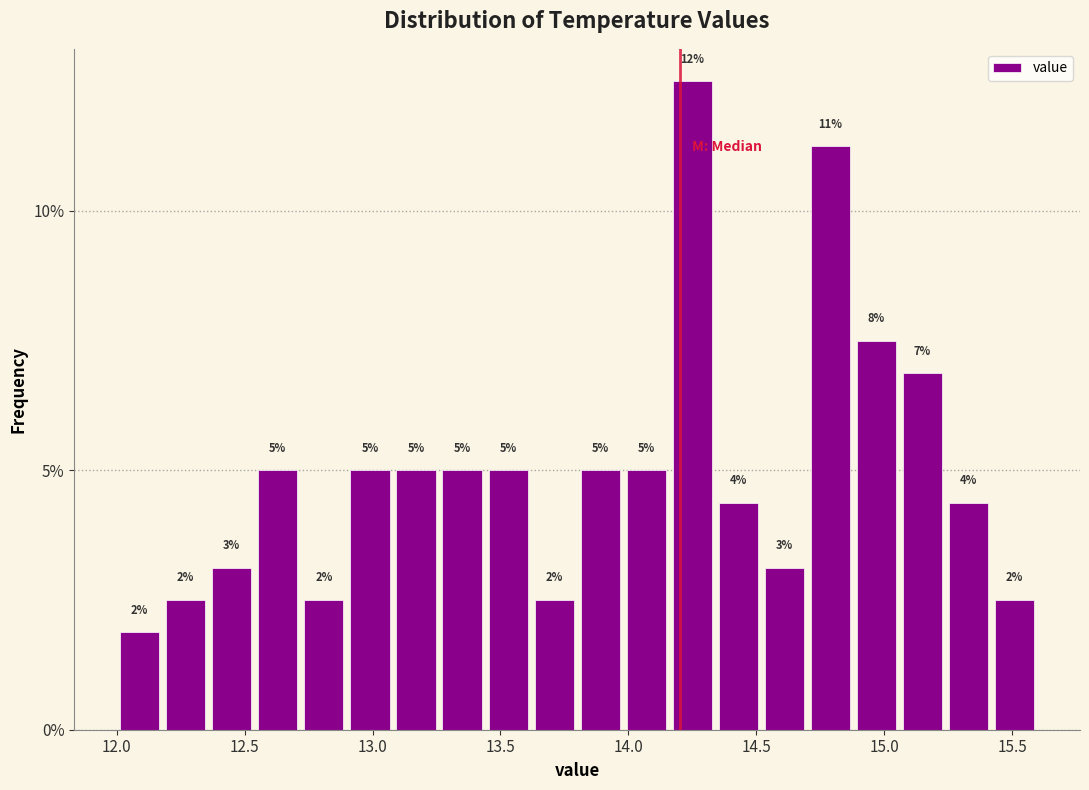

Around what value on the x-axis is the tallest bar? Give the approximate position of its centre, as read against the axis.

14.25